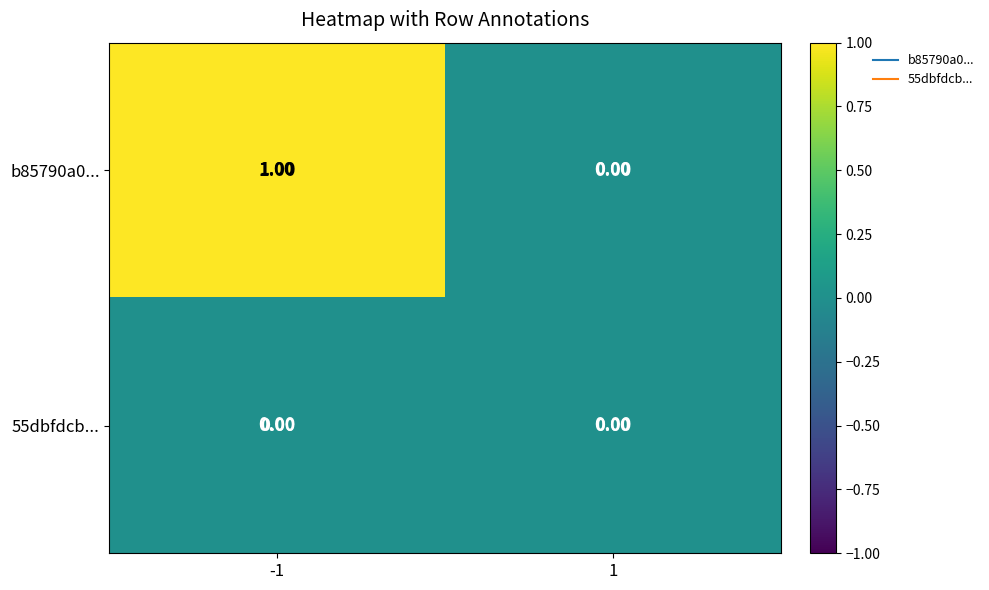

Which series has the largest range (max minus min)?

b85790a0...